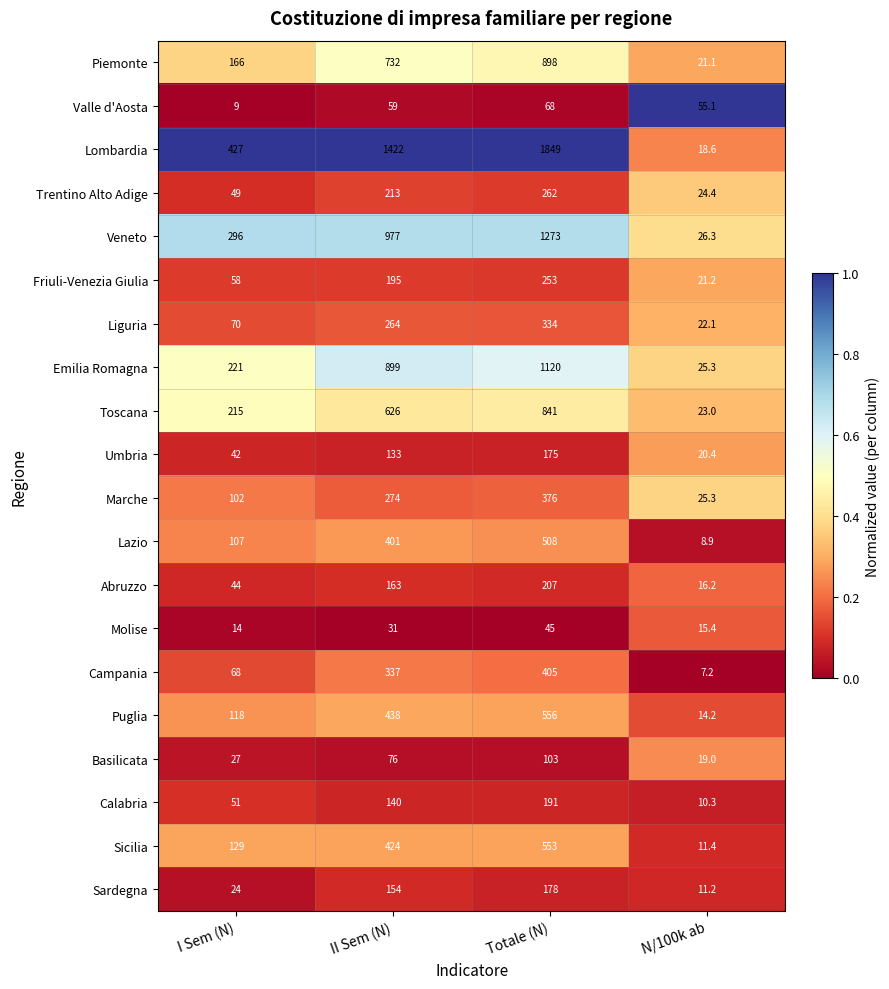

The value of Liguria at I Sem (N) is 70.0. True or false?

True